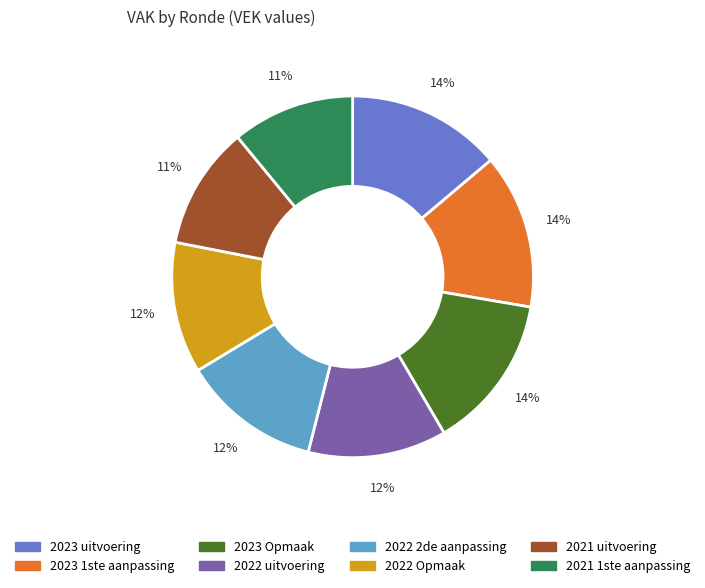

Does any single category account for the majority?

No